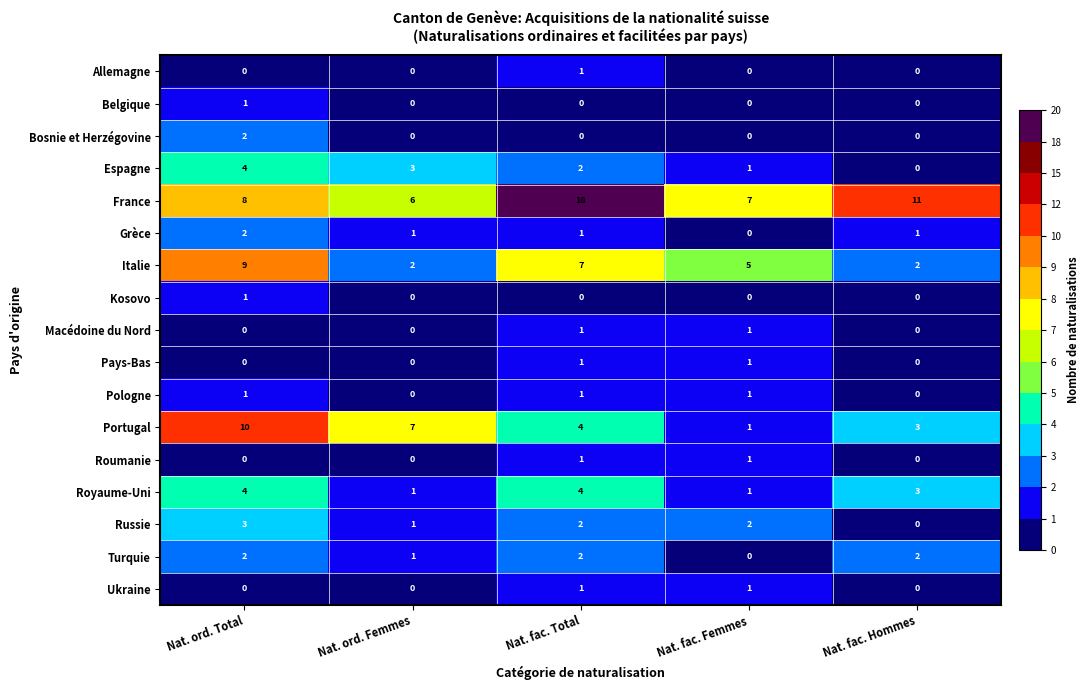

Is it true that Royaume-Uni equals 2 at Nat. fac. Femmes?

False